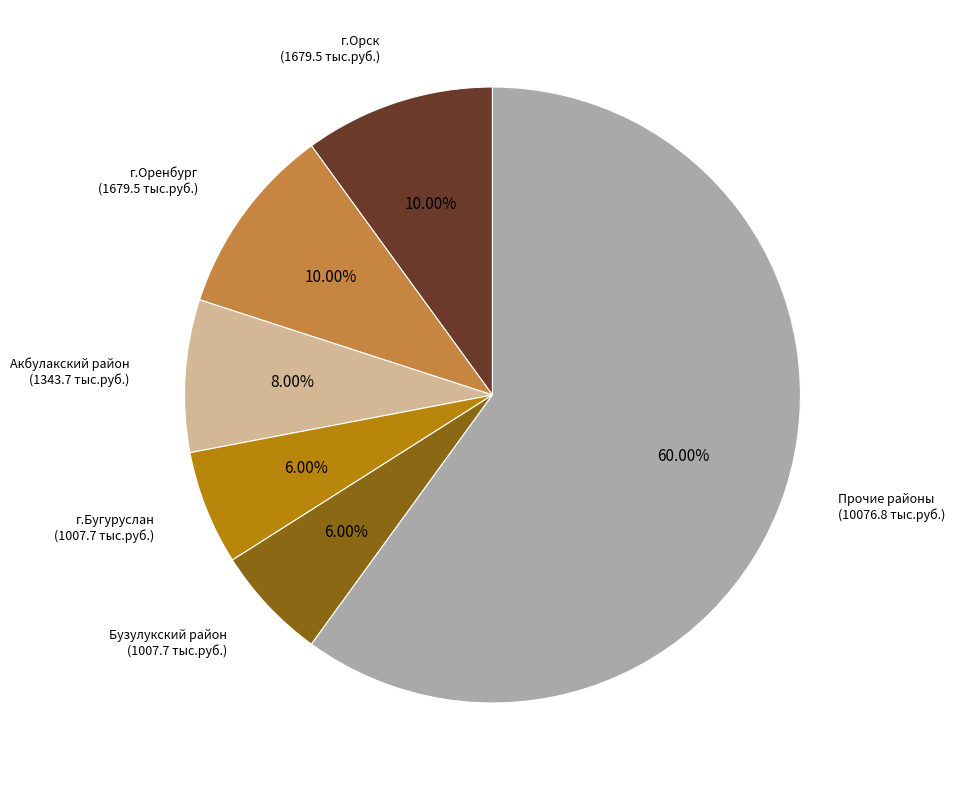

What is the ratio of the value at г.Оренбург (1679.5 тыс.руб.) to the value at г.Орск (1679.5 тыс.руб.)?

1.0